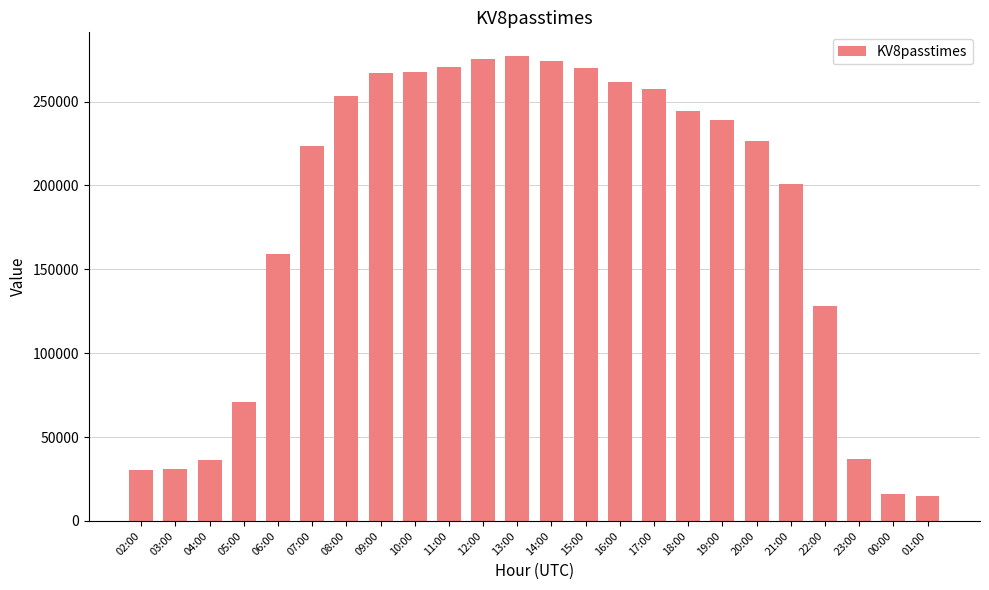

What is the value of the 4th bar from the left?

70984